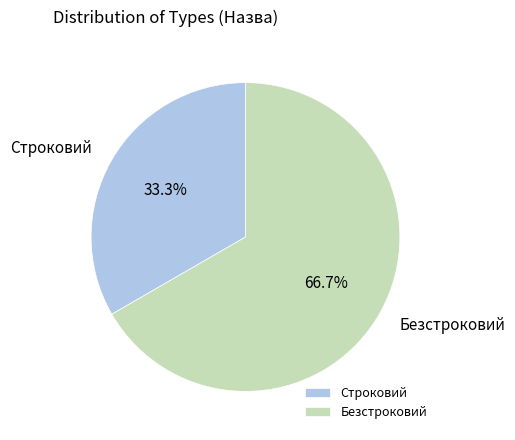

Rank the categories by value from lowest to highest.

Строковий, Безстроковий